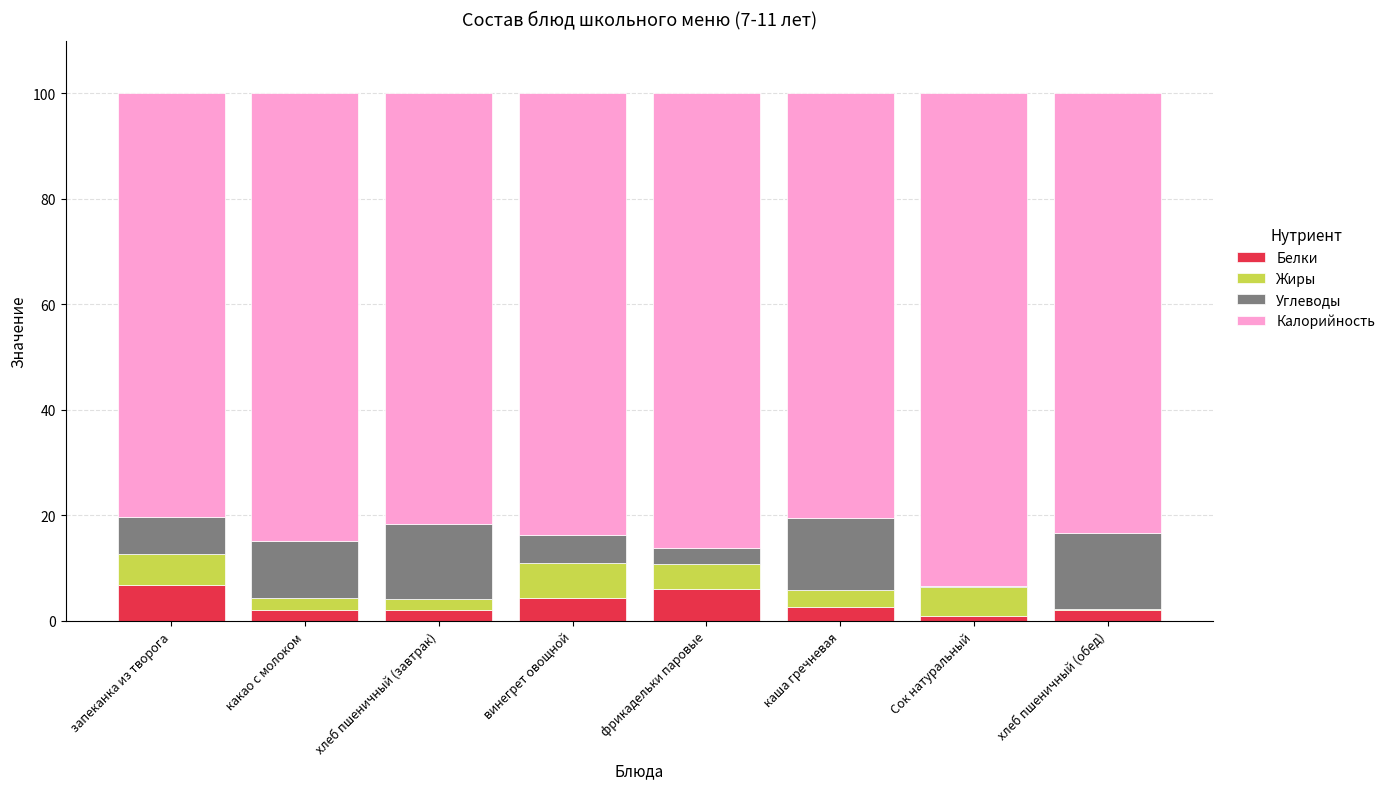

What is the highest value of the Белки series?

6.9